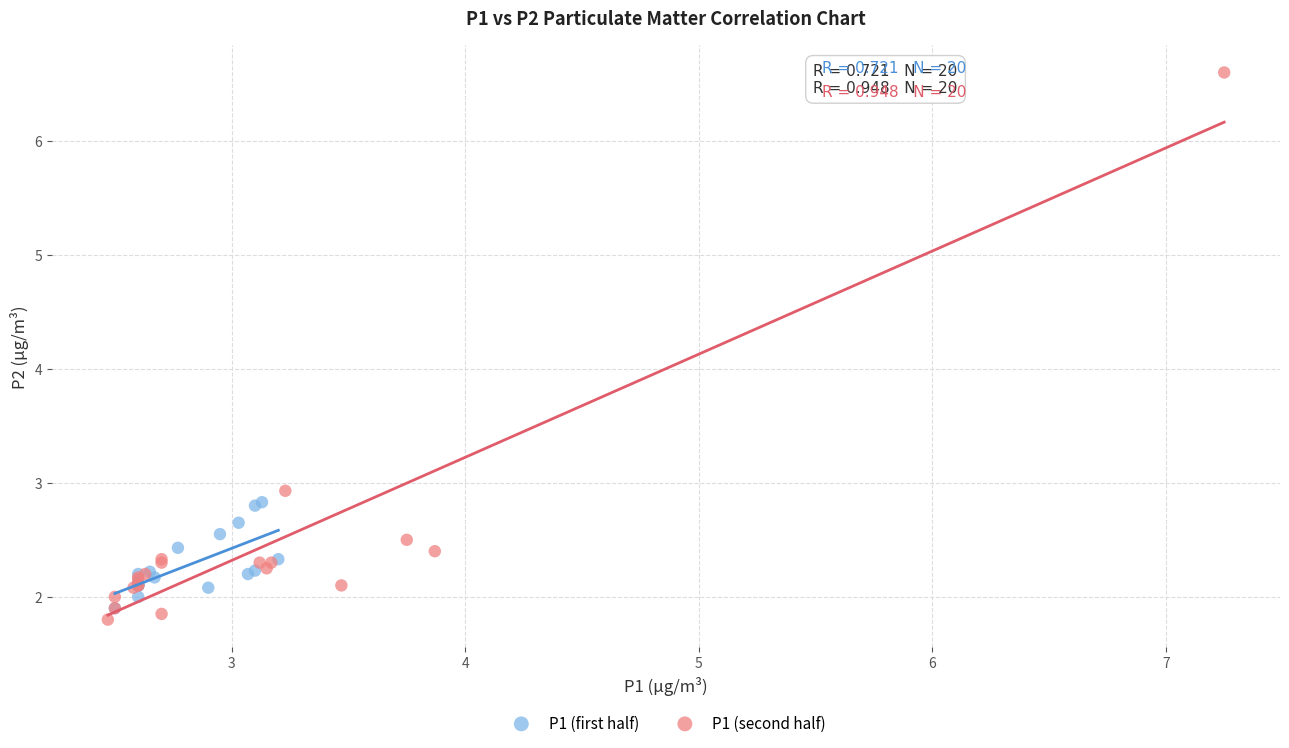

Which series reaches the maximum Y coordinate?

P1 (second half)